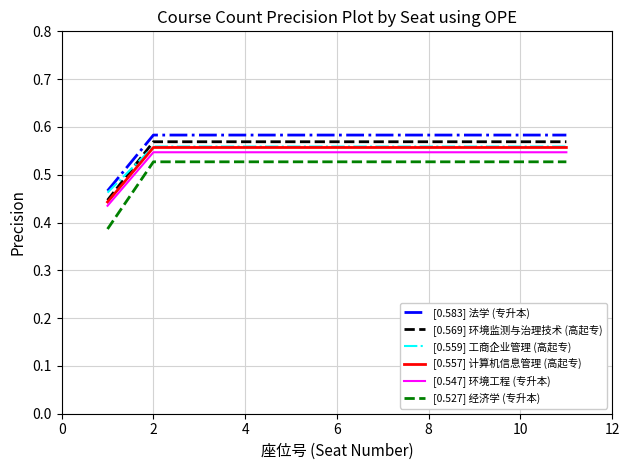

True or false: [0.583] 法学 (专升本) and [0.547] 环境工程 (专升本) intersect in this chart.

False